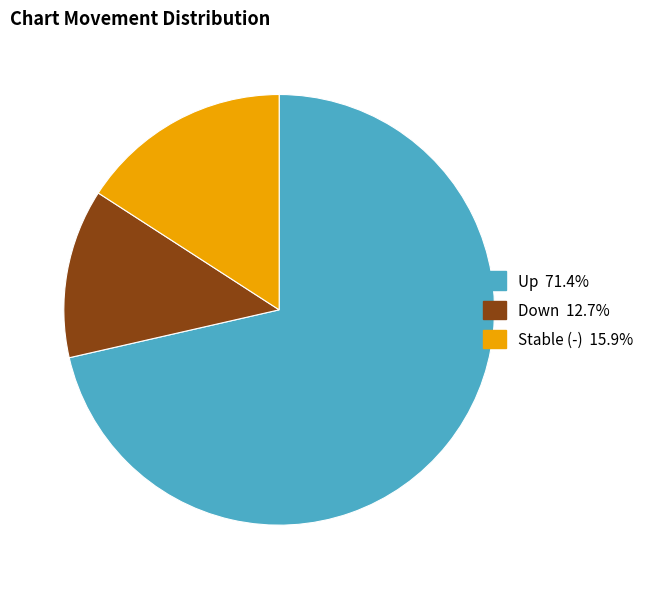

Is there a majority slice in this chart?

Yes